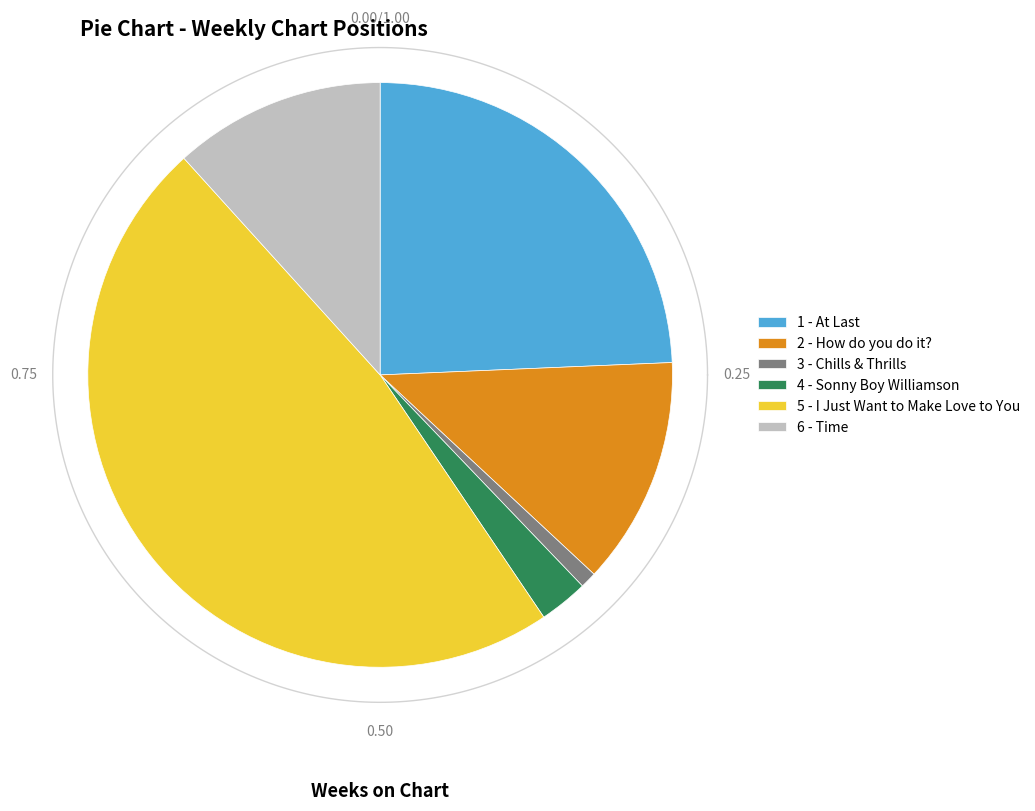

Is it true that 6 - Time is 12% of the pie?

True